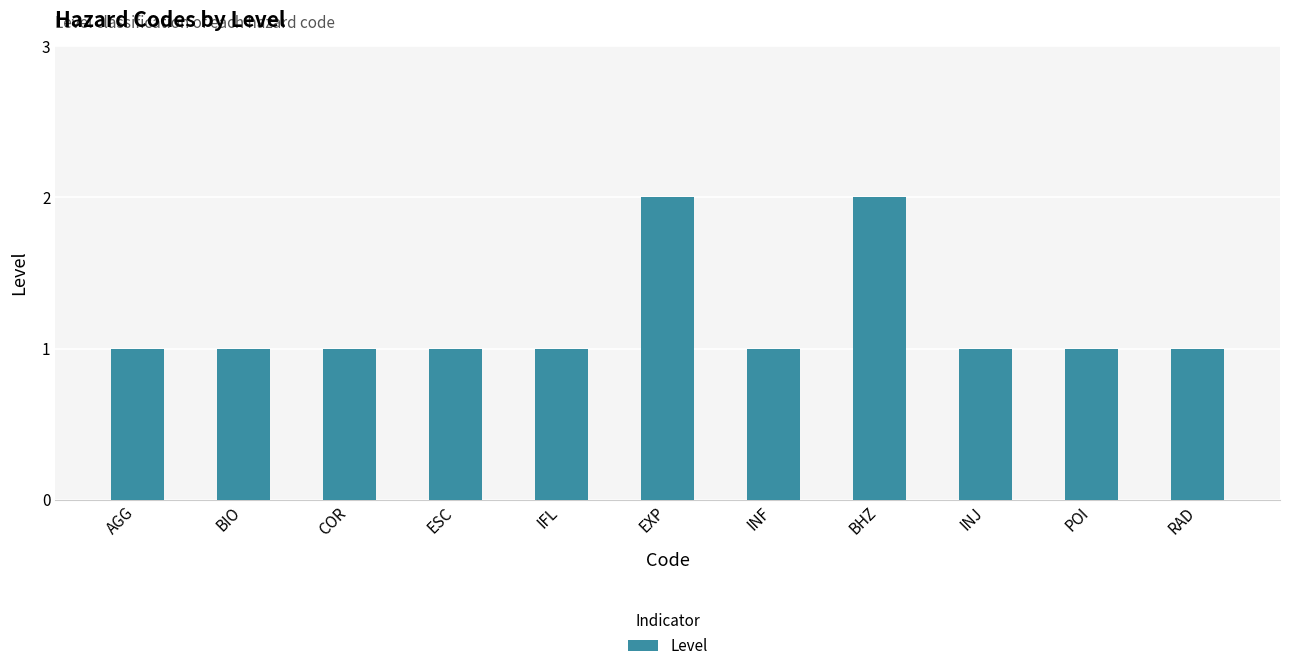

What is the sum of the values at BHZ and POI?

3